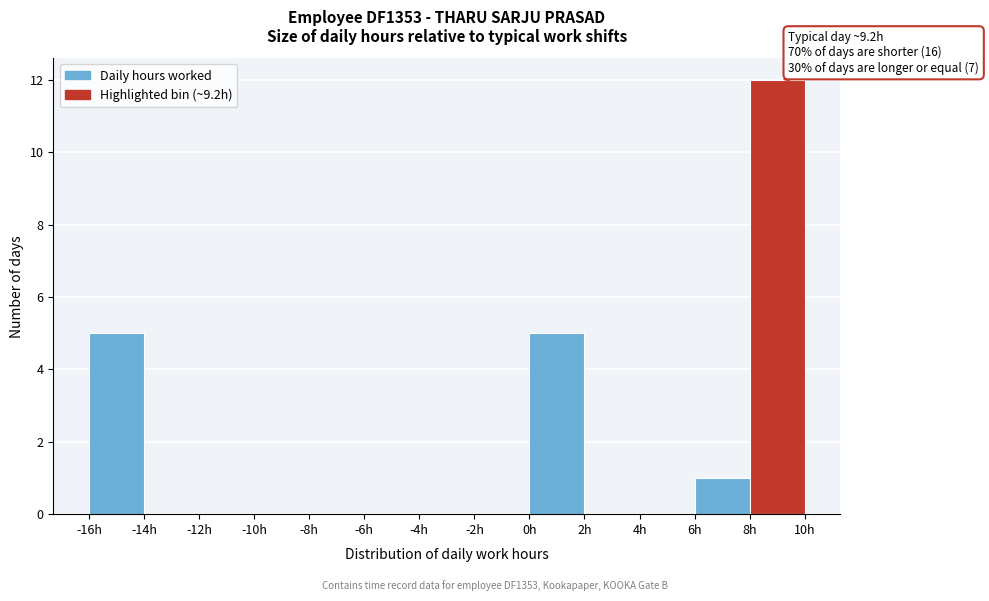

Which range on the x-axis has the tallest bar?

8 to 10